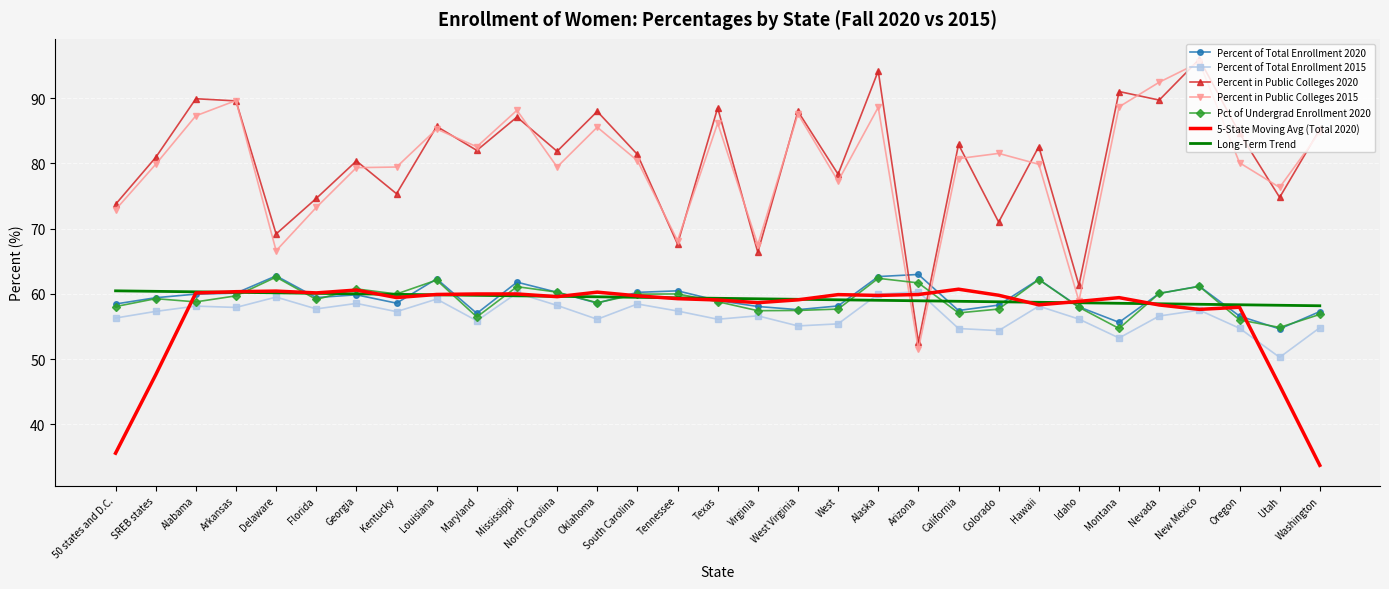

What is the difference between the highest and lowest values at Nevada?

35.9